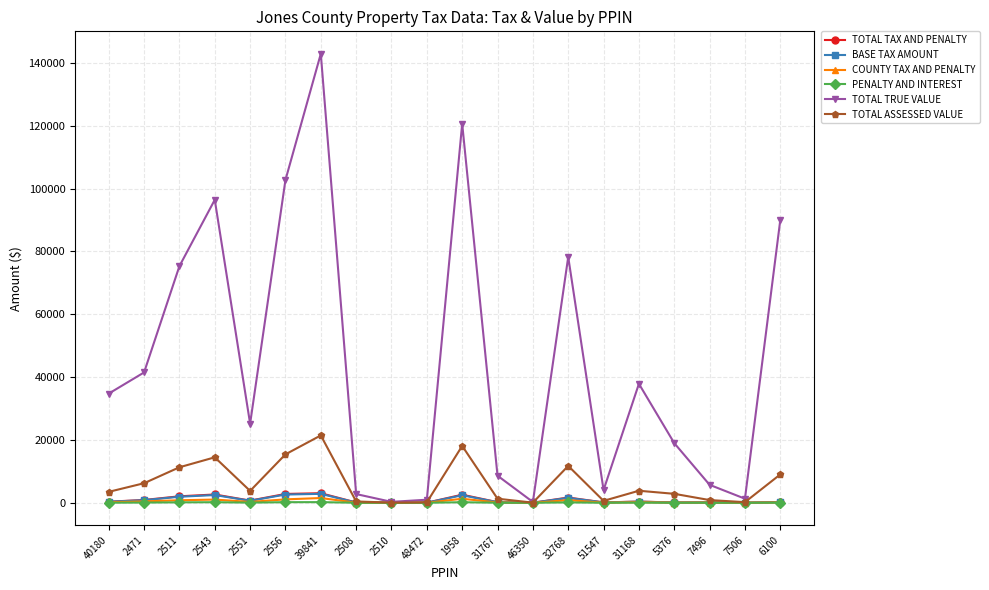

Where does the TOTAL ASSESSED VALUE series first go above 3777?

2471